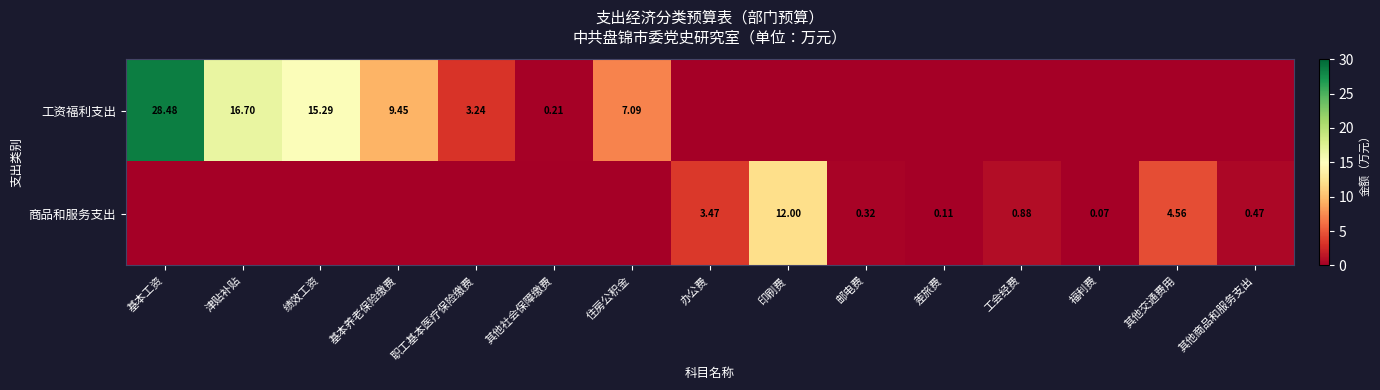

What is the spread (max minus min) of values at 津贴补贴?

16.7